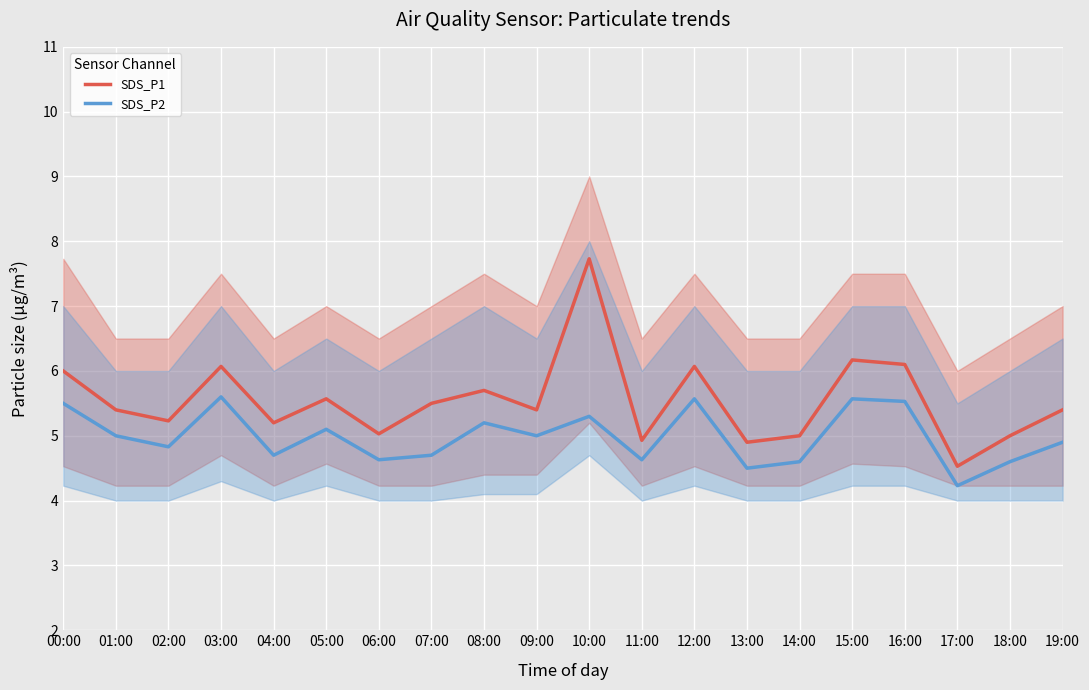

True or false: SDS_P1 and SDS_P2 intersect in this chart.

False